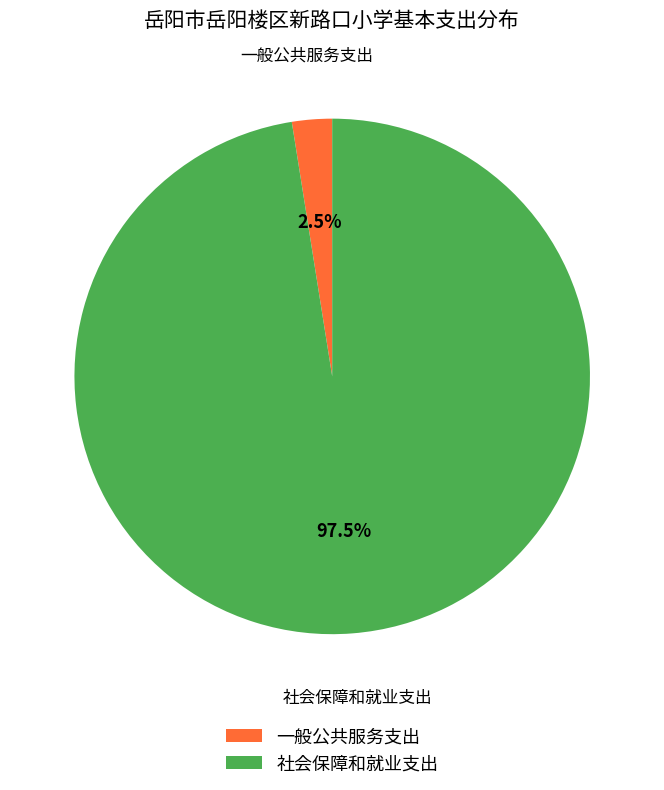

To the nearest percent, what is the difference between the largest and smallest slice percentages?

95%